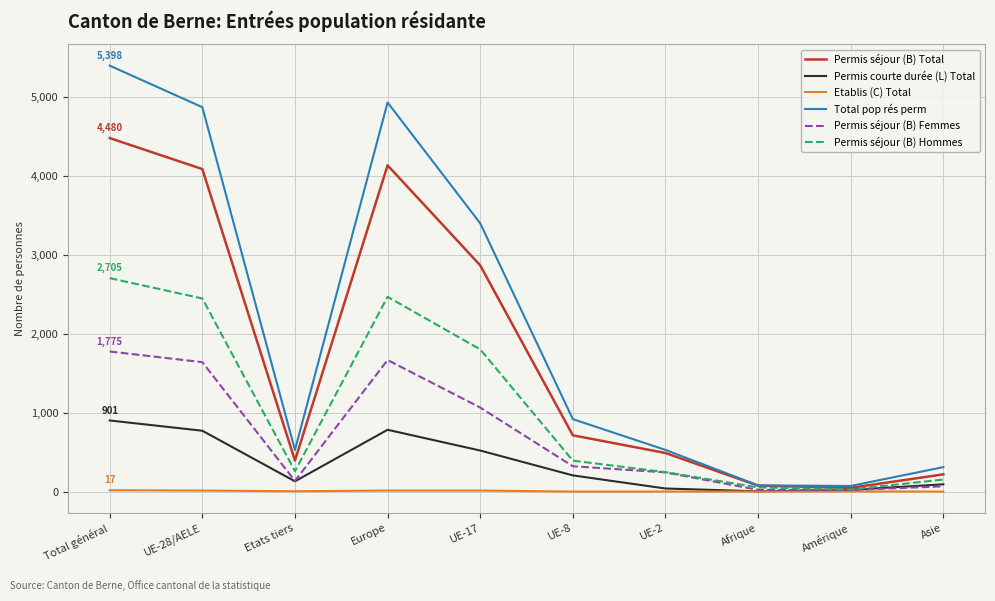

What is the approximate value of Permis séjour (B) Femmes at UE-8?

321